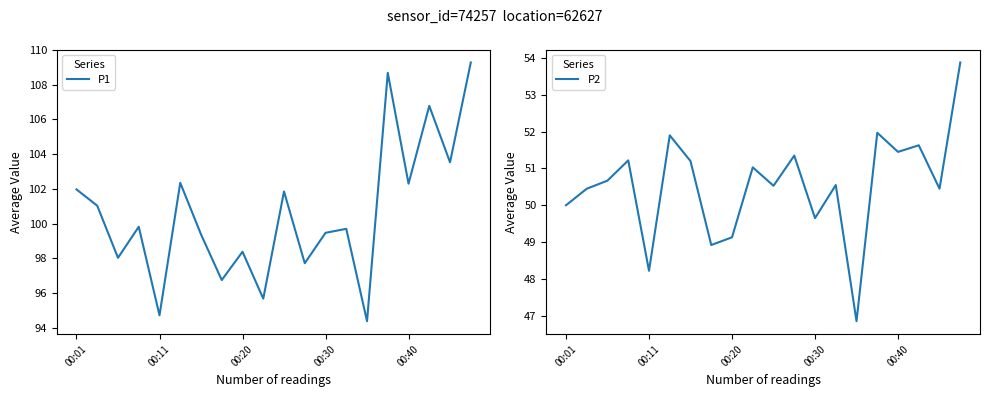

True or false: P2 and P1 cross at least once.

False